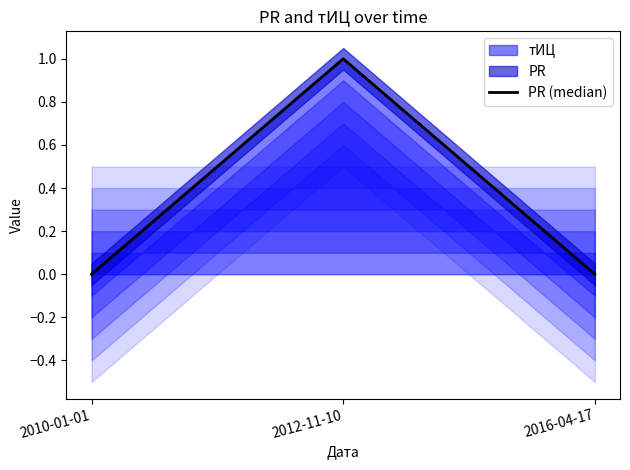

True or false: the data shows 1 at 2010-01-01.

False